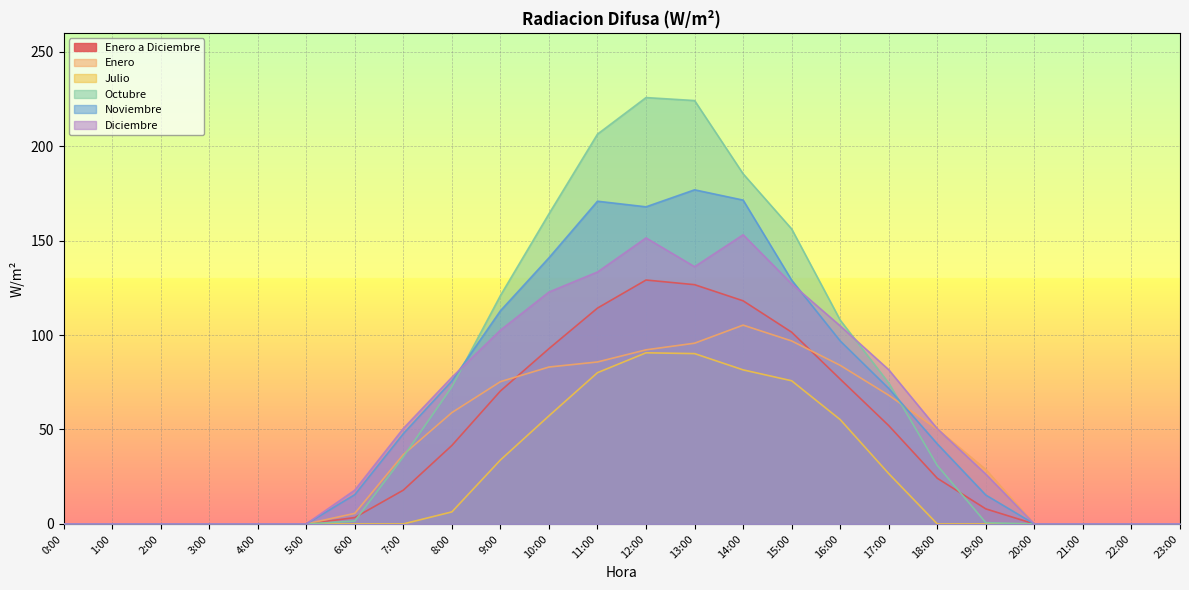

True or false: Diciembre and Enero cross at least once.

True